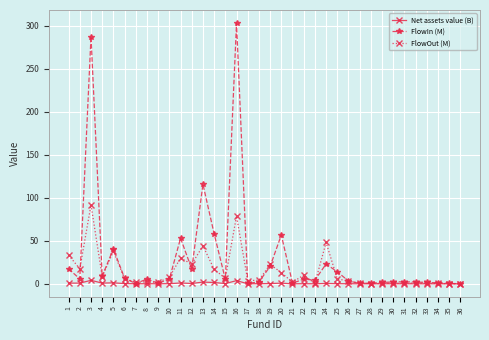

At which label does FlowOut (M) first exceed 5?

1